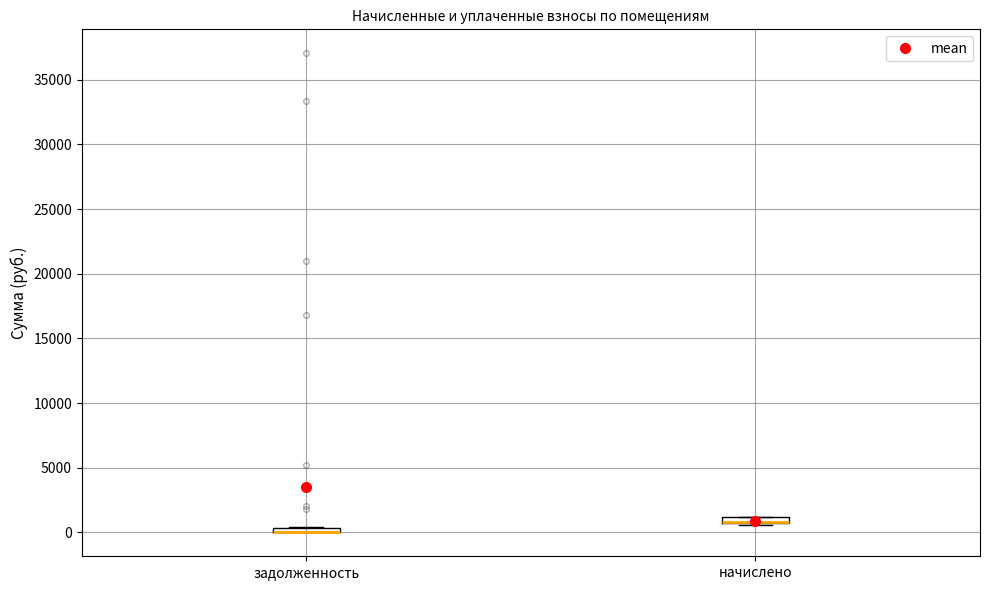

Where is the upper edge of the box for начислено on the y-axis? The values are not printed on the chart, so give them approximately, as read against the axis.

1000